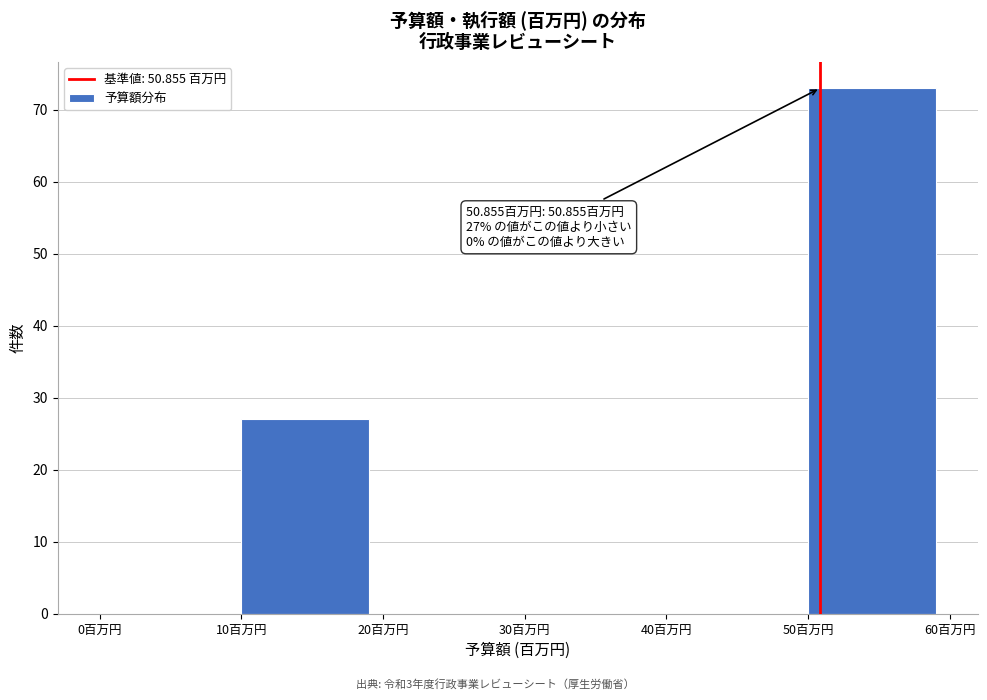

Over which range of the x-axis is the bar tallest?

50 to 60